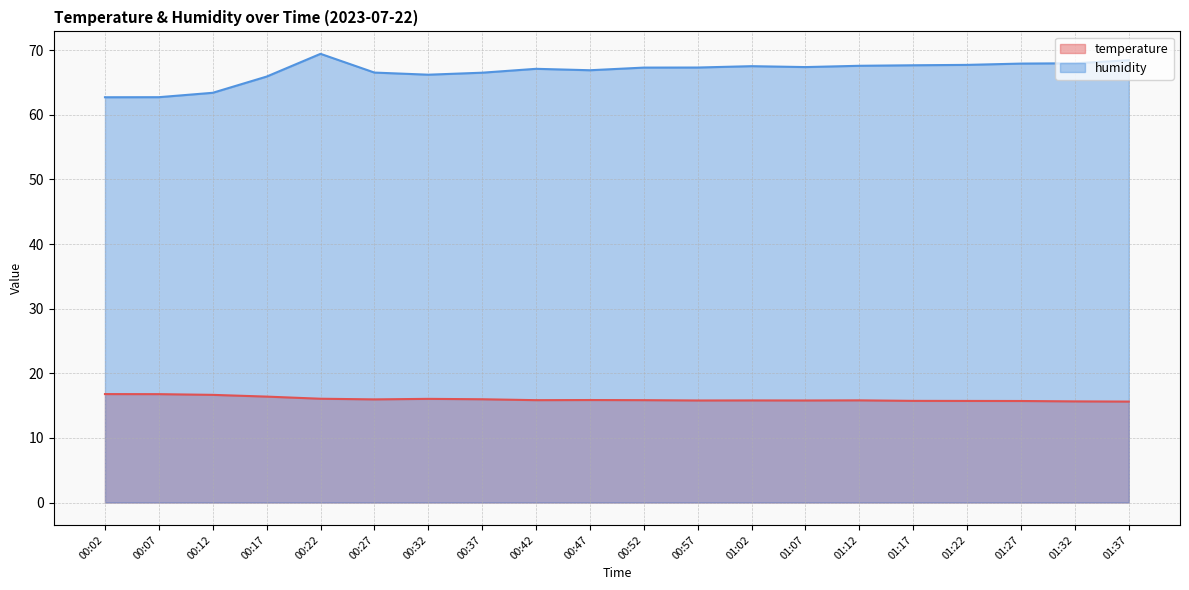

At how many categories does at least one series exceed 24?

20